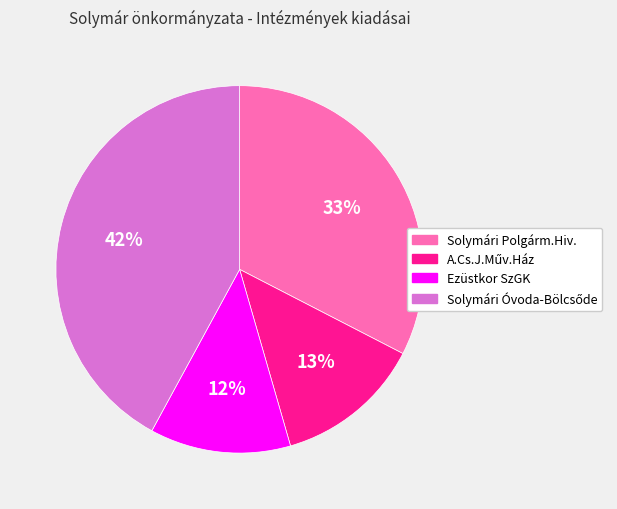

To the nearest percent, what is the difference between the largest and smallest slice percentages?

30%